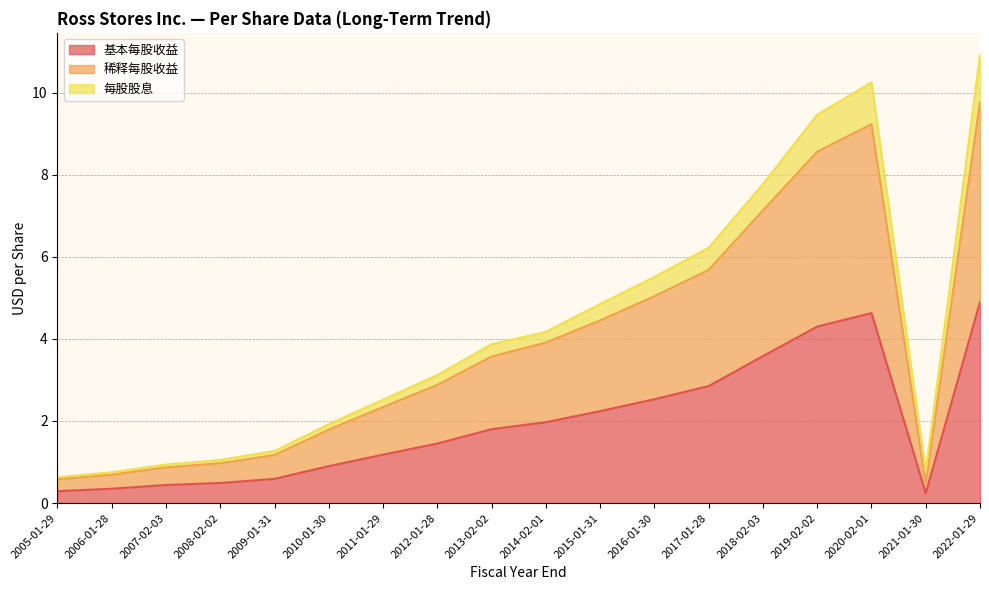

The value of 基本每股收益 at 2015-01-31 is 3.3. True or false?

False